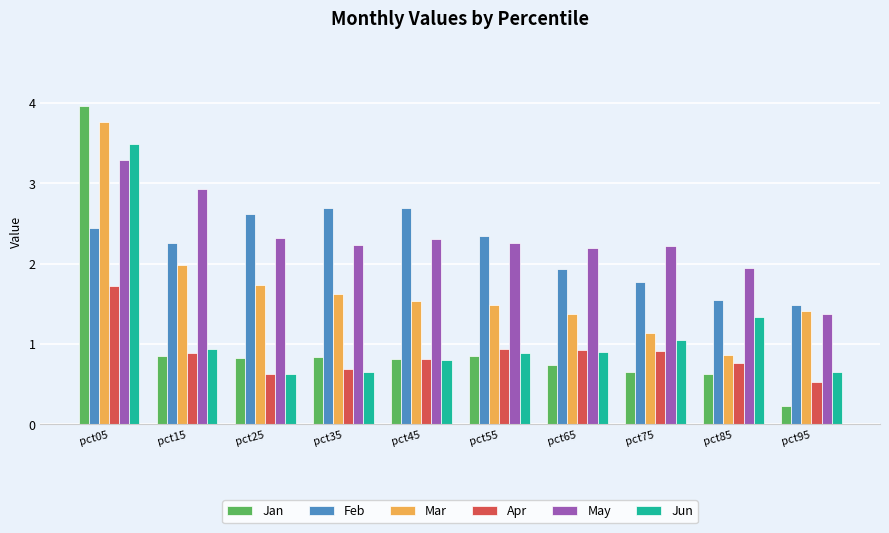

What is the difference between the maximum and second lowest values in the Mar series?

2.6